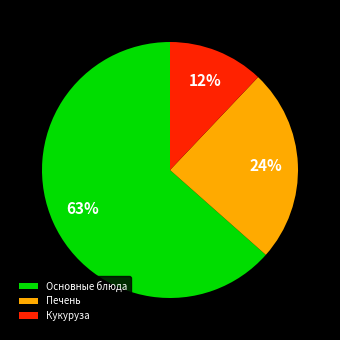

What is the smallest slice in the pie chart?

Кукуруза